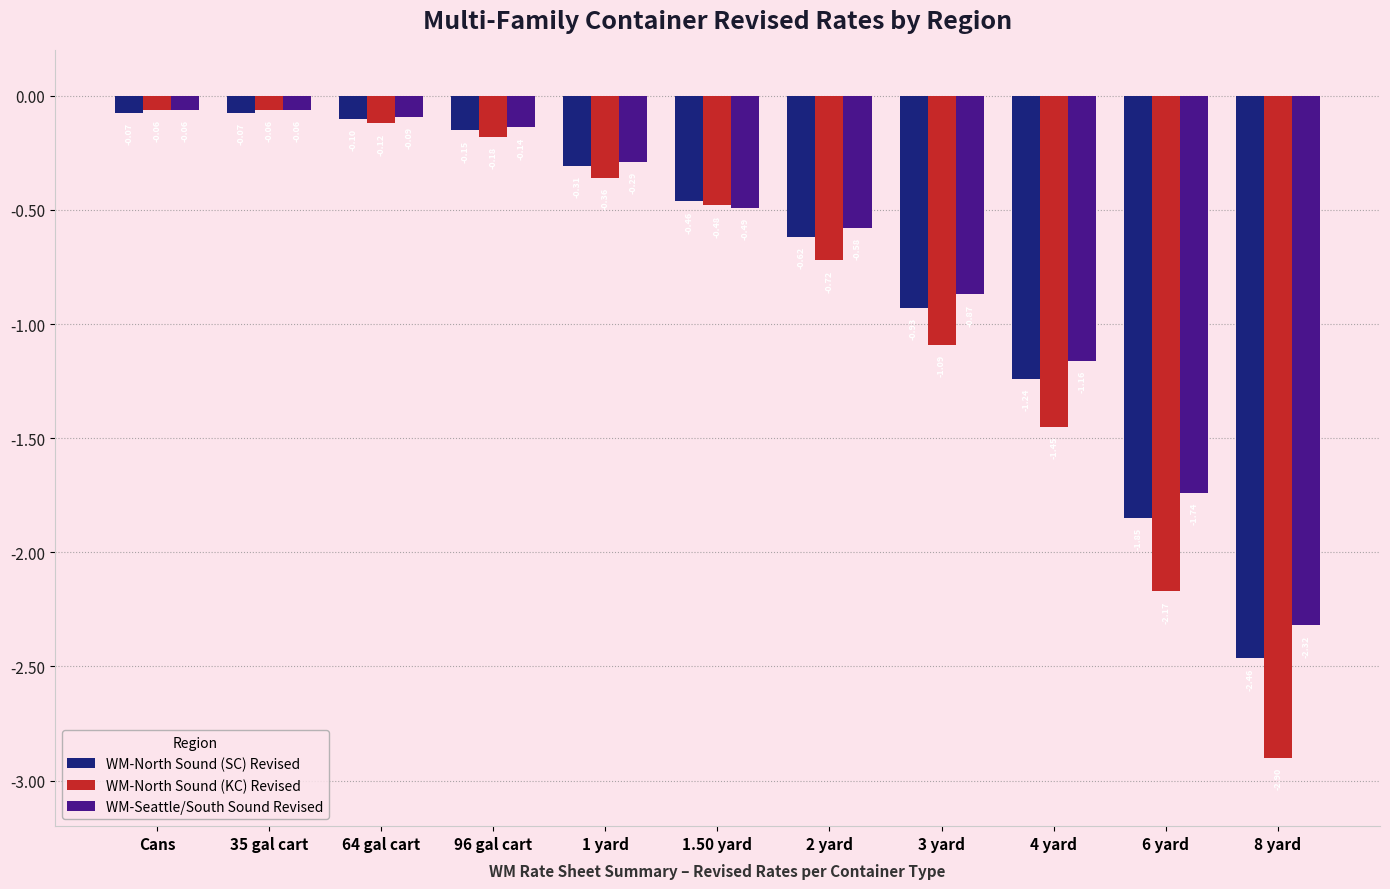

Count the number of categories in the chart.

11